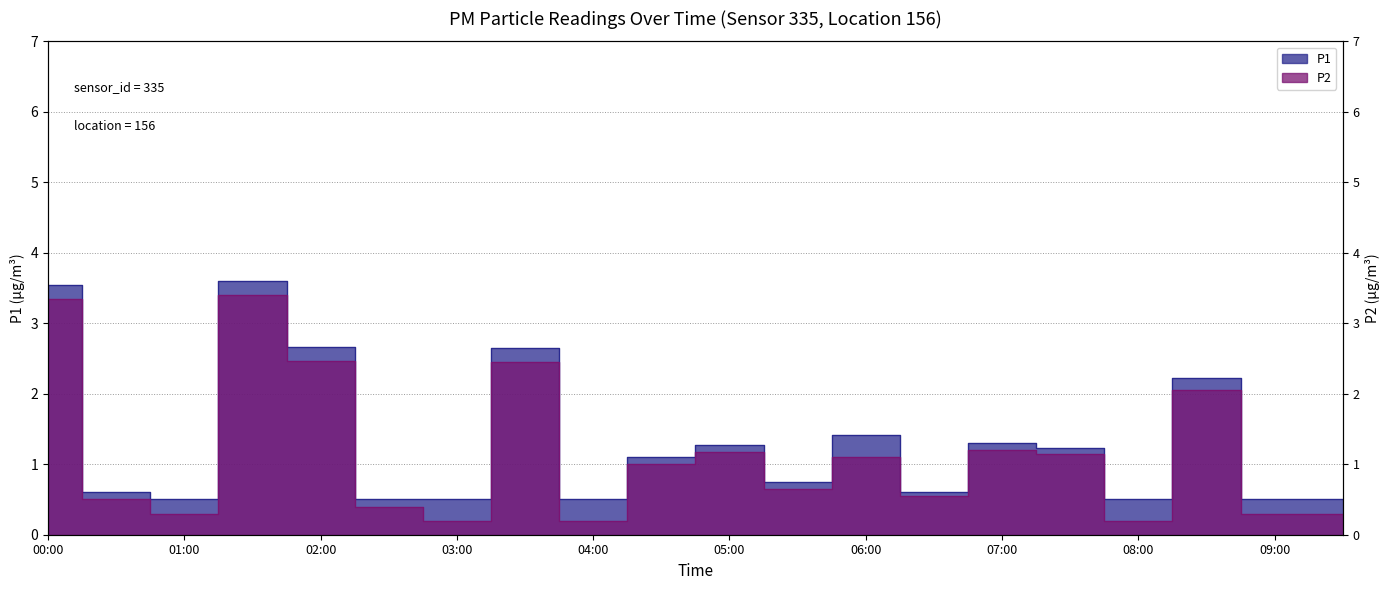

At which category is the sum across all series the highest?

01:30